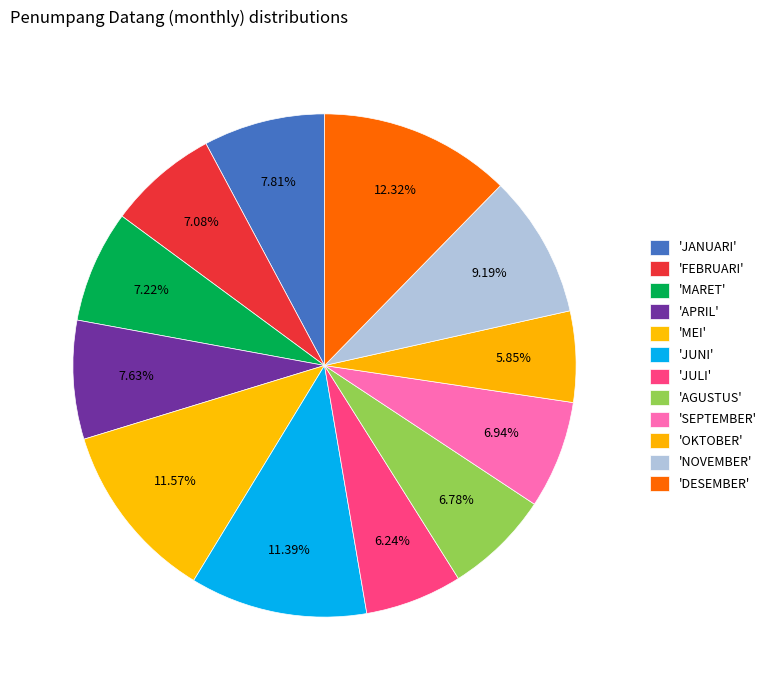

Which slice is the largest?

DESEMBER